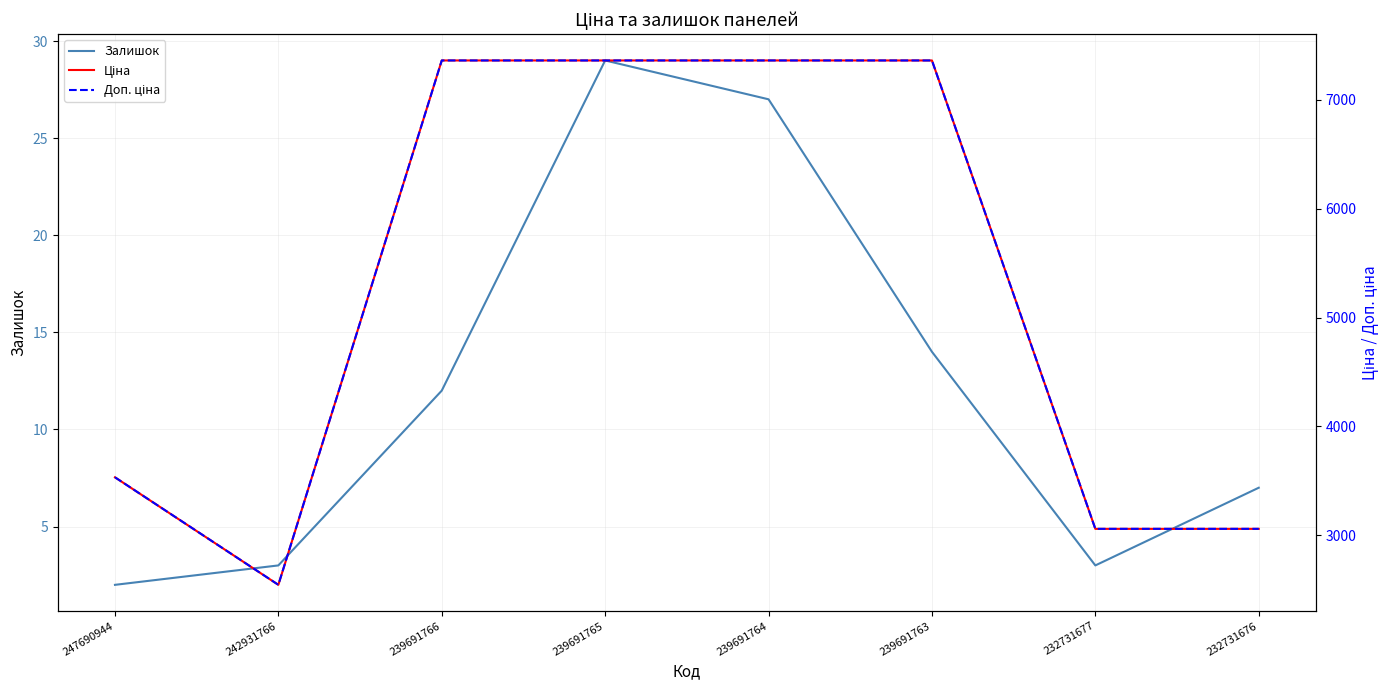

At which category does Ціна reach its first local valley?

242931766